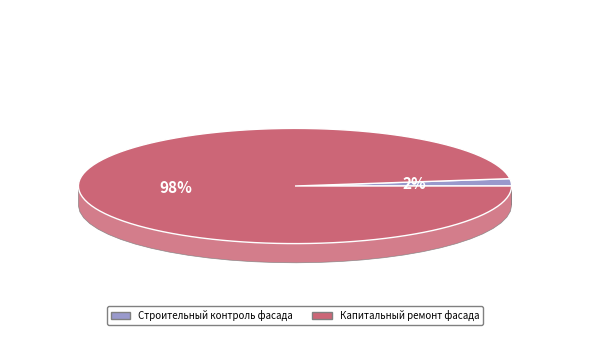

What percentage is the Капитальный ремонт фасада slice, to the nearest percent?

98%